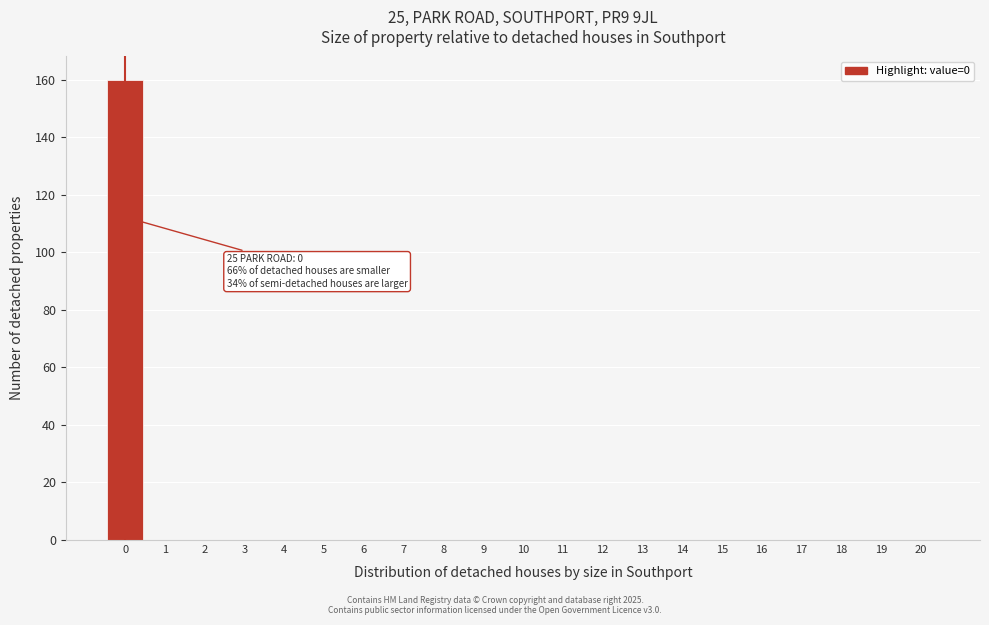

Reading left to right, extract all data points from this chart.

0=160	1=0	2=0	3=0	4=0	5=0	6=0	7=0	8=0	9=0	10=0	11=0	12=0	13=0	14=0	15=0	16=0	17=0	18=0	19=0	20=0